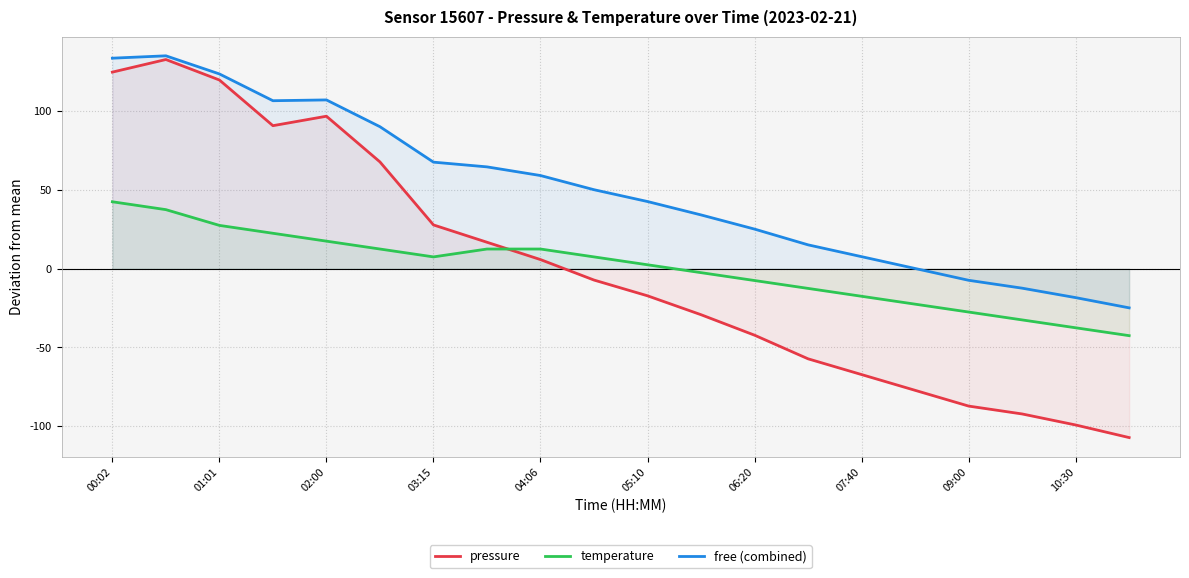

True or false: temperature has a value of 17.5 at 02:00.

True